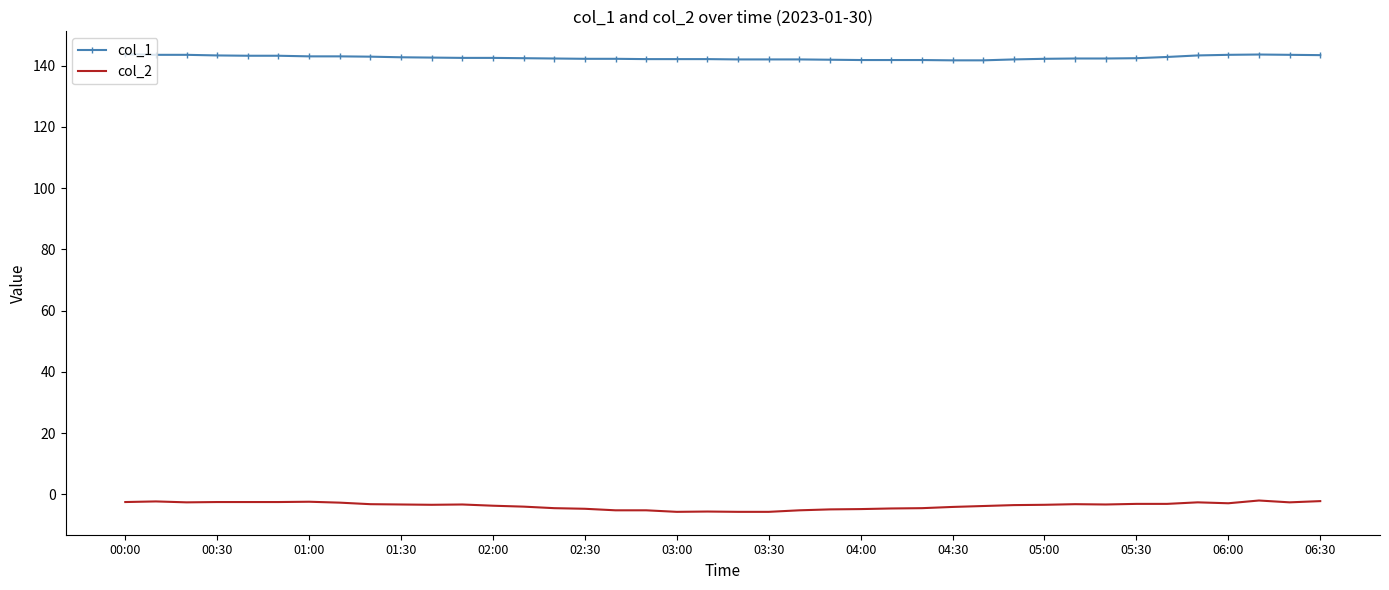

Rank the series by their average value, from highest to lowest.

col_1, col_2